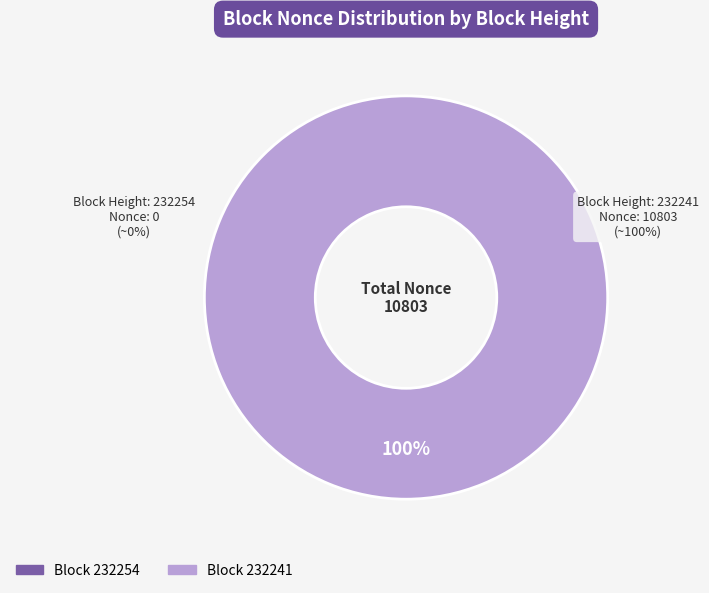

Which slice represents more than half of the pie?

232241